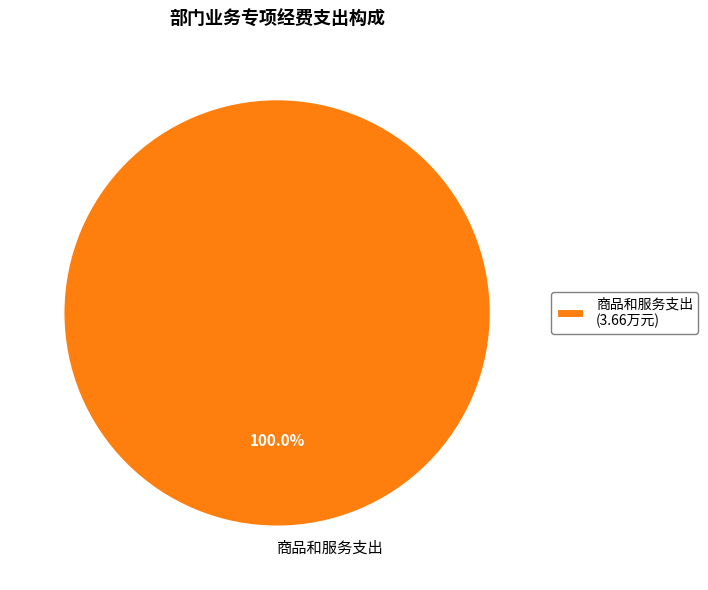

How many segments does this pie chart have?

1